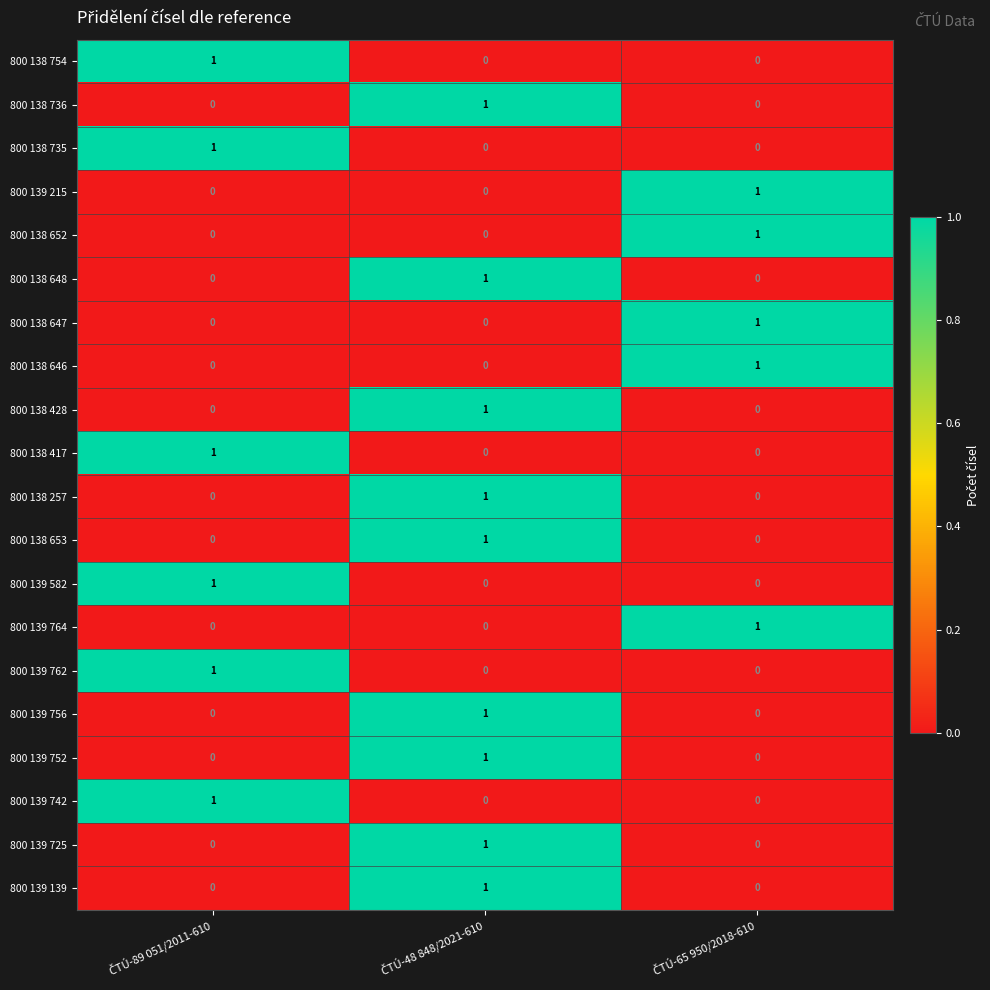

At how many categories does at least one series exceed 0?

3